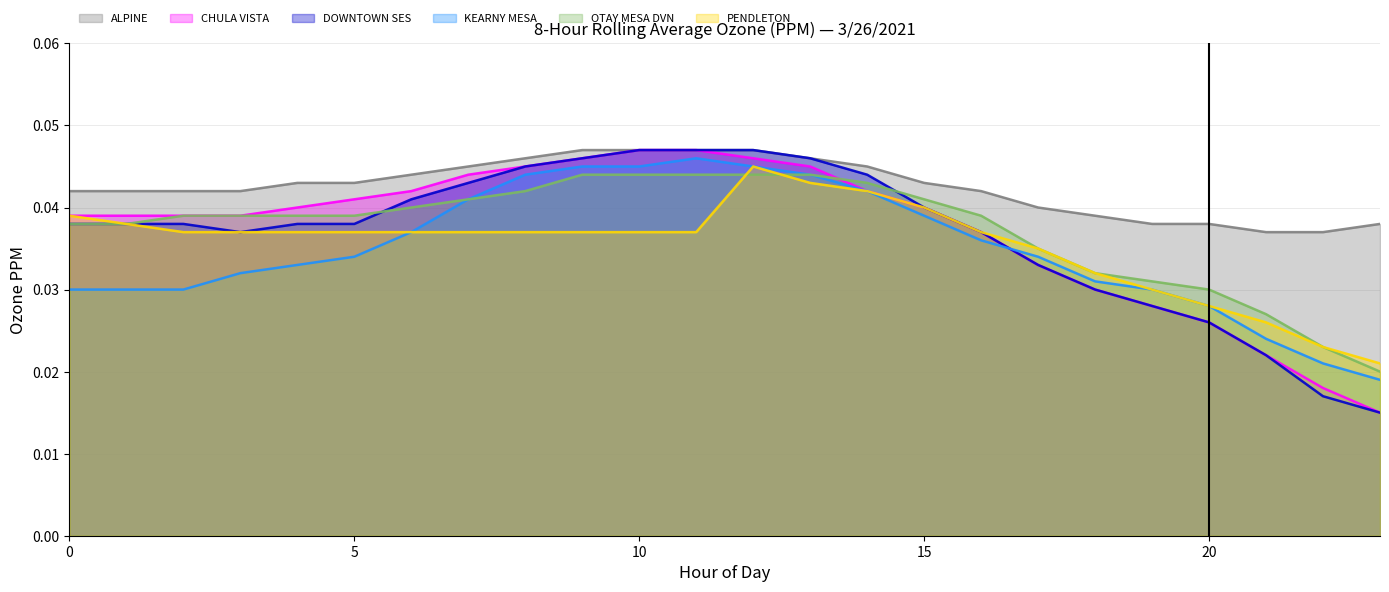

The OTAY MESA DVN series shows 0.1 at 8. True or false?

False